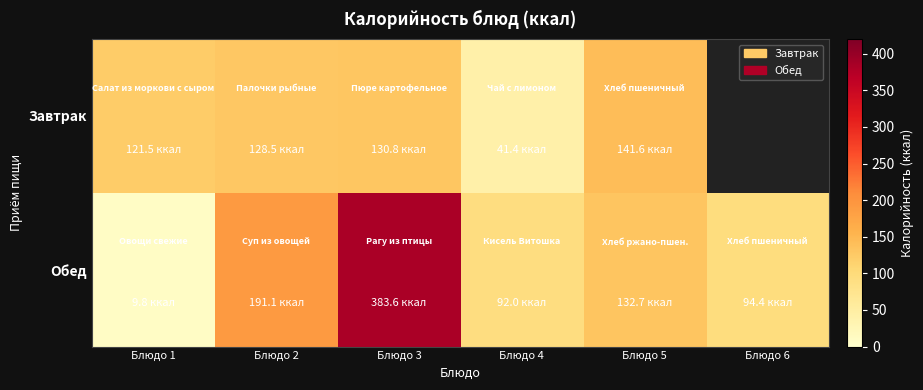

What value does the Обед series have at Блюдо 2?

191.1